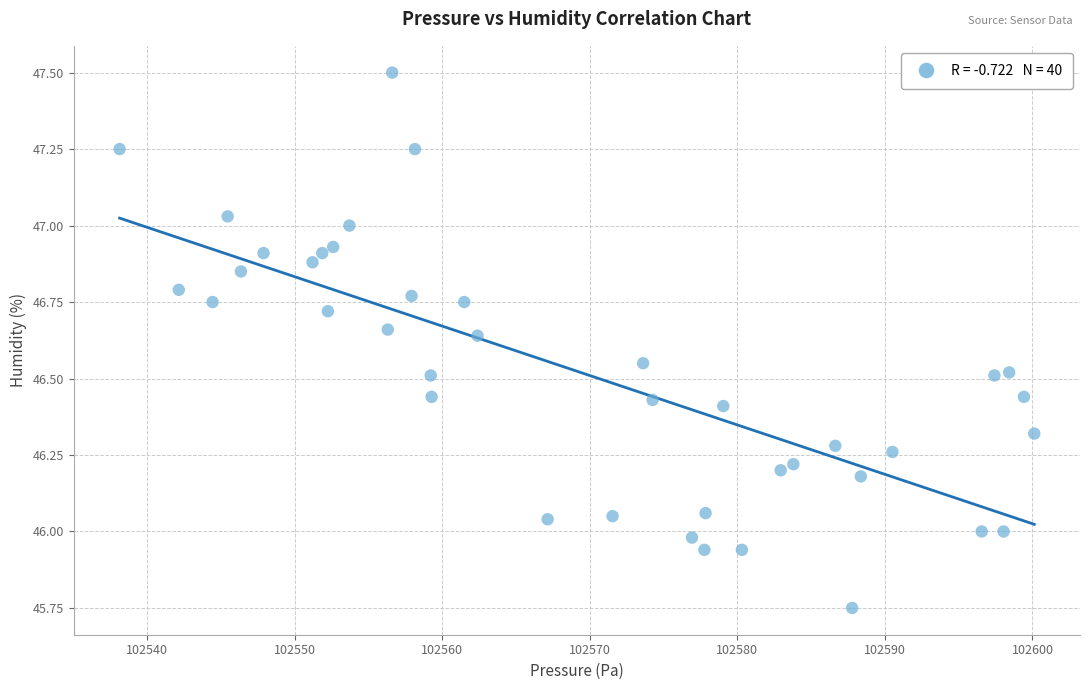

What is the range of X values (max minus min)?

62.0